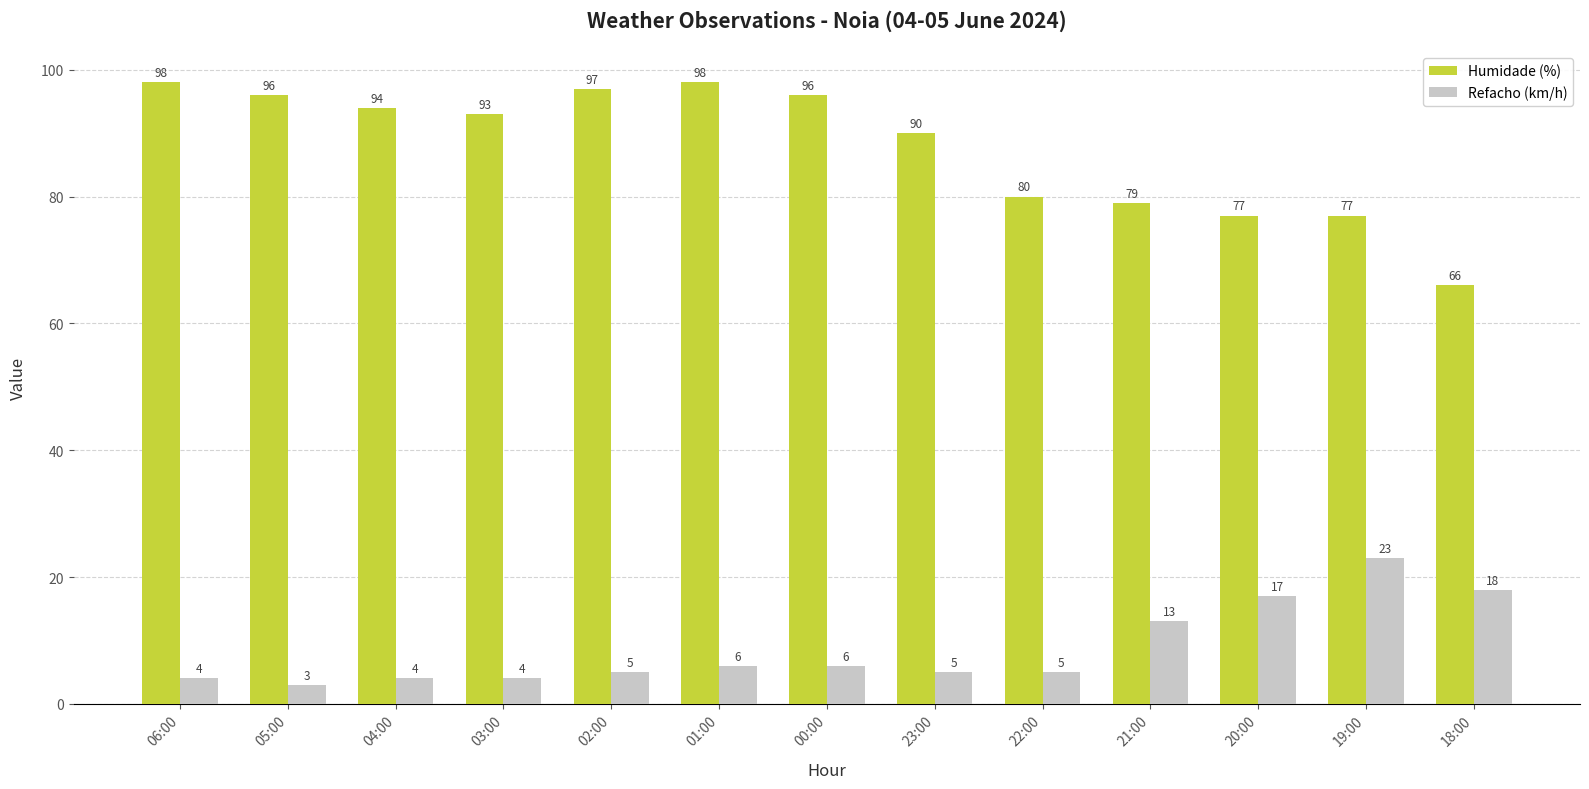

What is the difference between the highest and lowest values at 23:00?

85